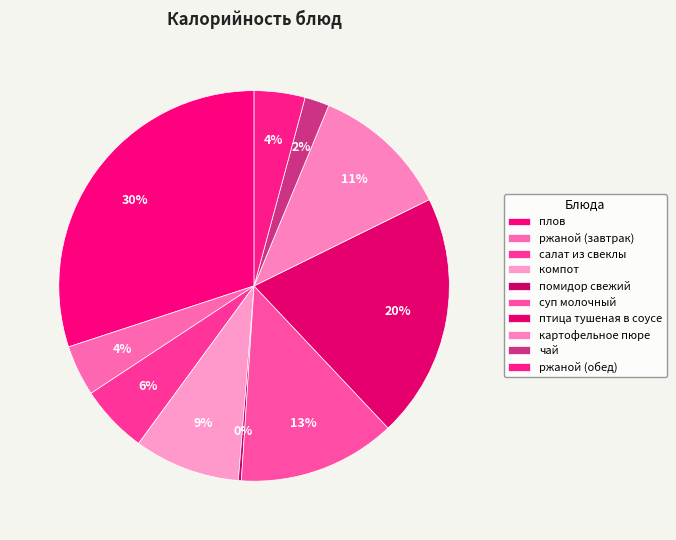

True or false: картофельное пюре accounts for 11% of the total.

True